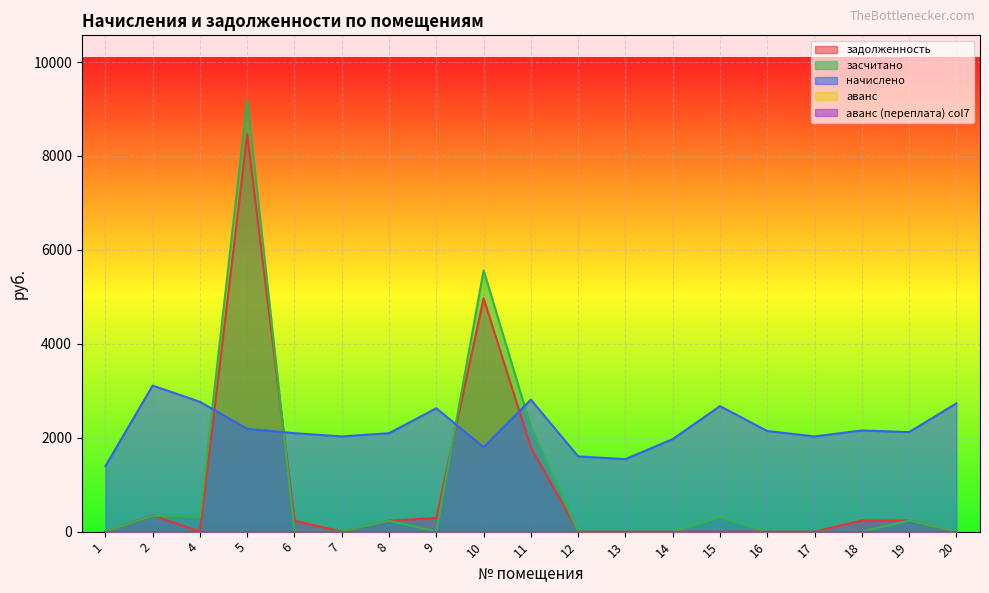

What is the difference between the задолженность values at 10 and 13?

4966.6